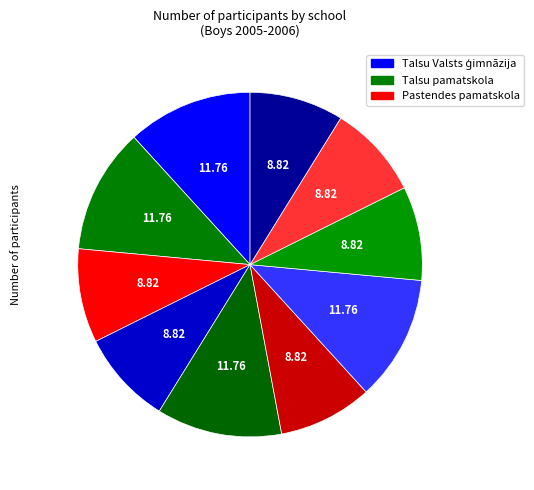

How many segments does this pie chart have?

10